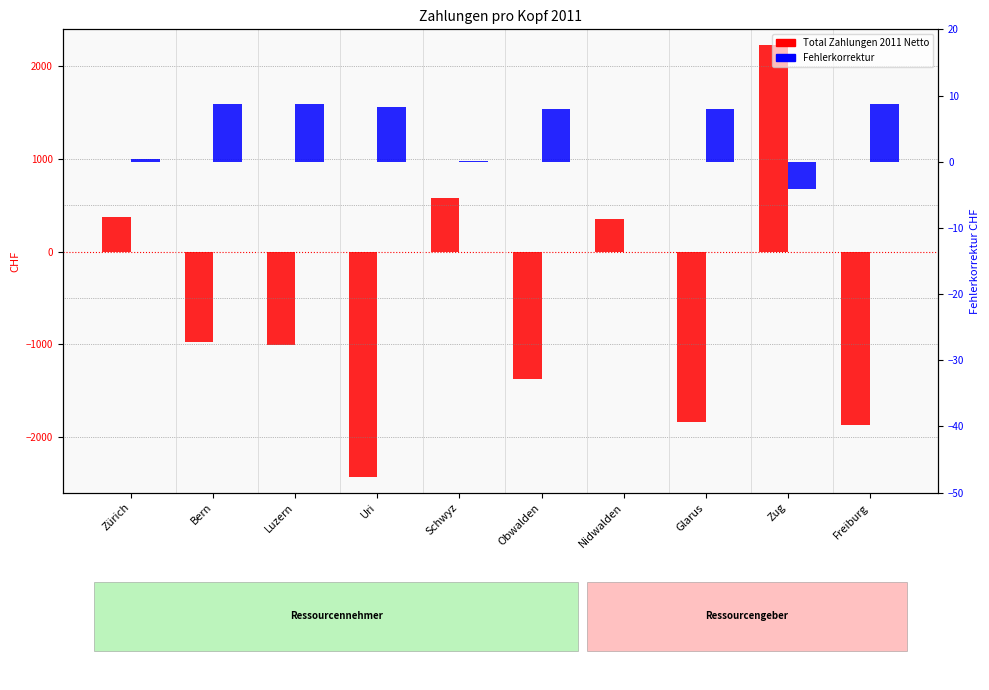

Reading left to right, list all the values displayed in this chart.

Total Zahlungen 2011 Netto (CHF): 375.4	-978.4	-1003.1	-2429.6	579.5	-1370.3	349.2	-1836.8	2229.1	-1874.4
Fehlerkorrektur (CHF): 0.4	8.7	8.7	8.3	0.1	8.0	-0.0	7.9	-4.2	8.8